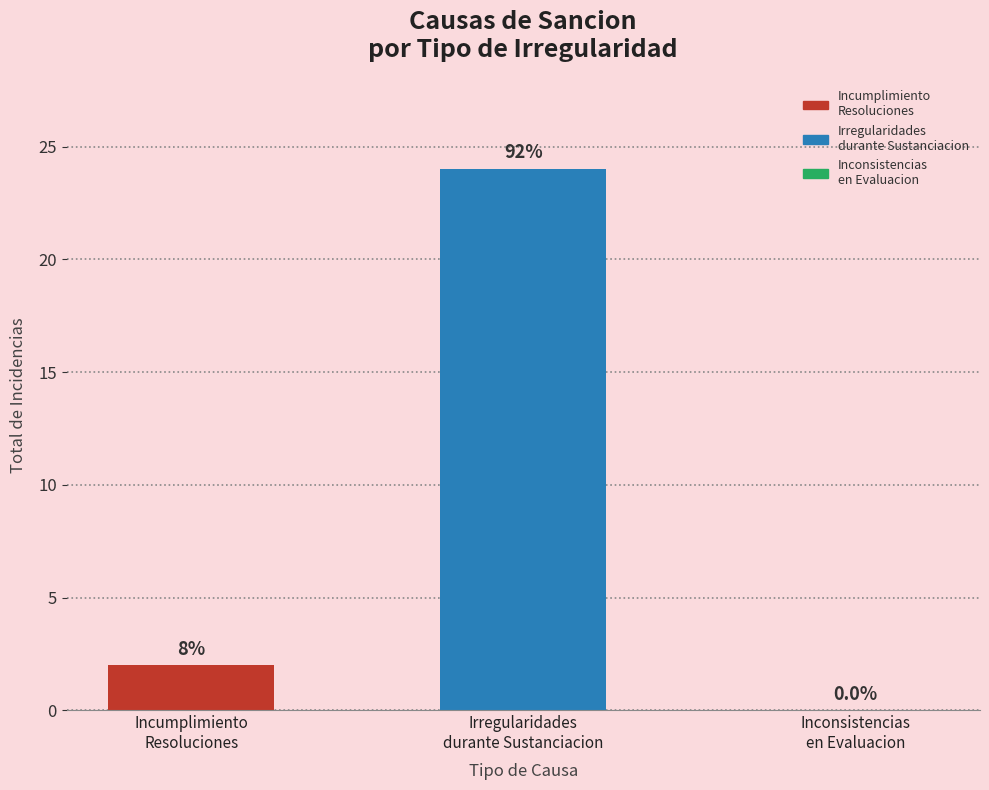

Are the bars horizontal?

No